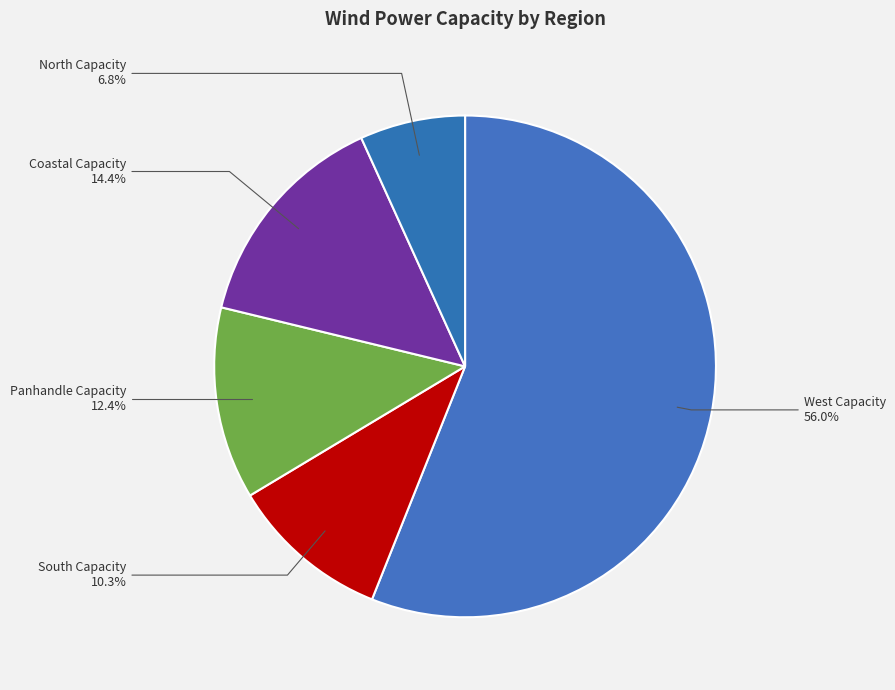

What is the majority slice?

West Capacity